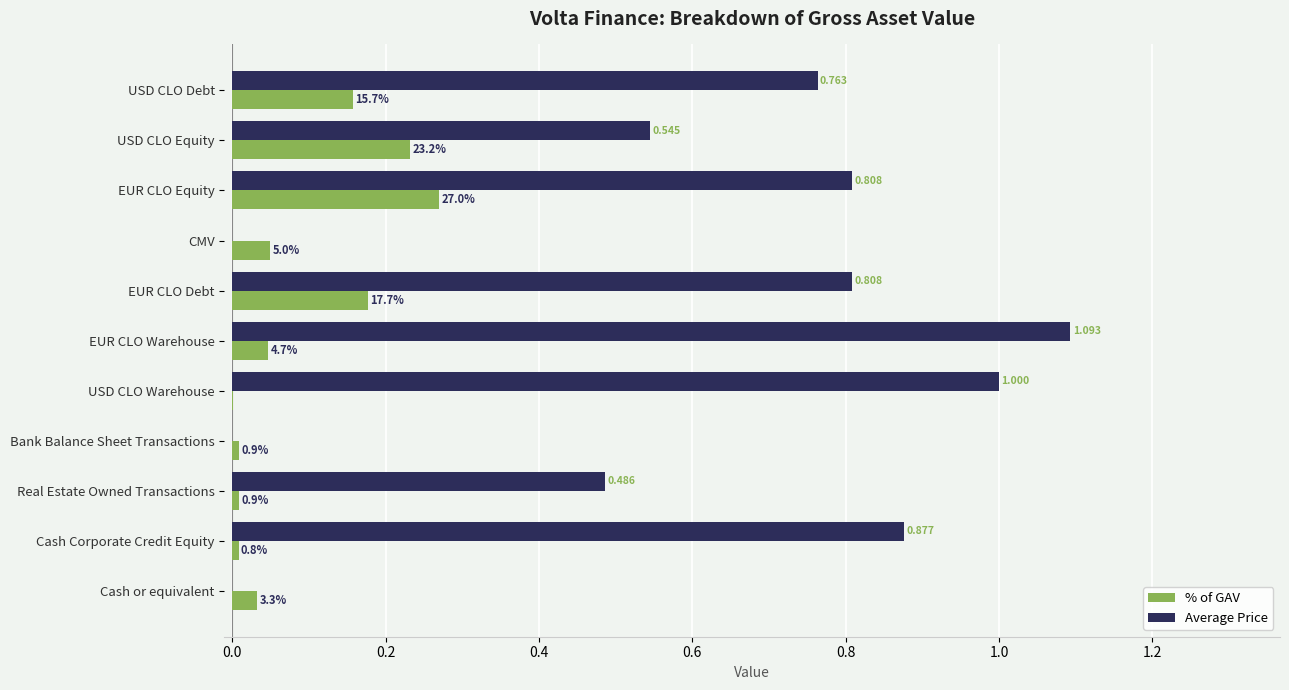

Which label corresponds to the largest value in the chart?

EUR CLO Warehouse